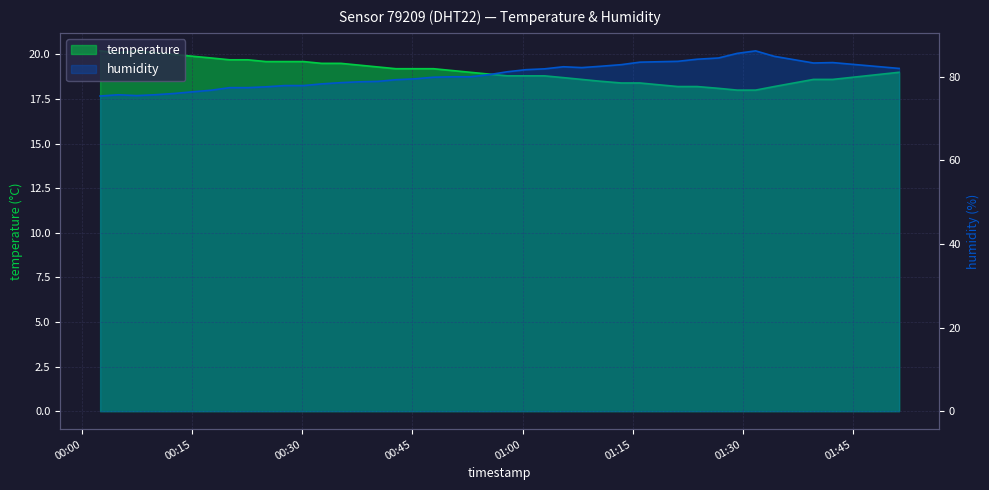

The temperature series shows 11.5 at 2023-04-30T00:50:22. True or false?

False